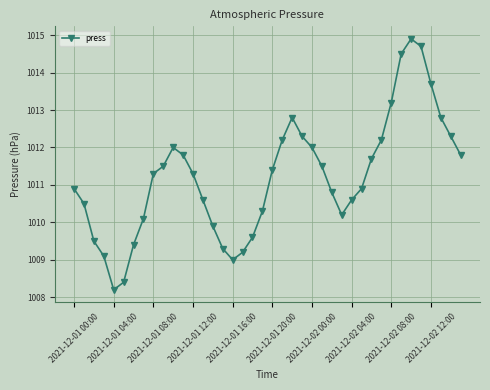

What is the greatest value displayed?

1014.9